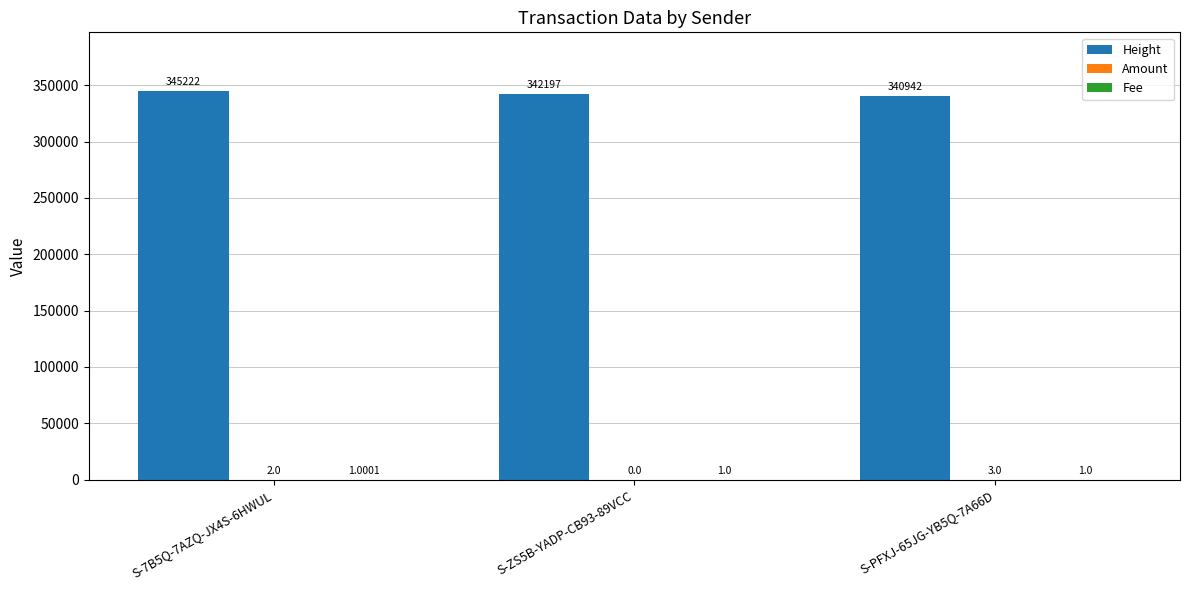

What is the total value across all series at S-7B5Q-7AZQ-JX4S-6HWUL?

345225.0